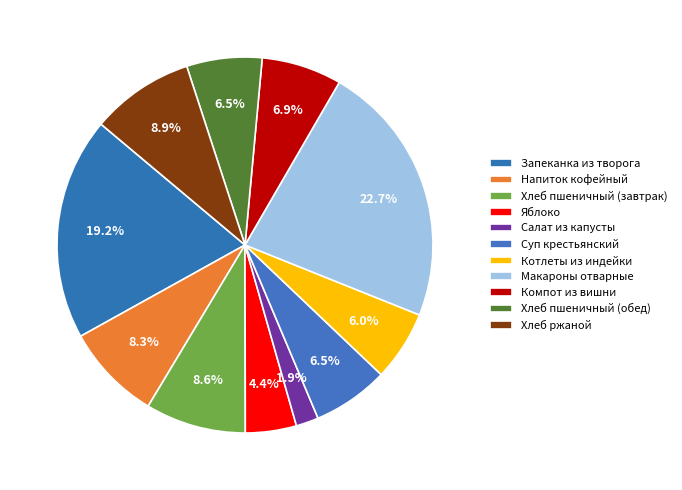

How many segments does this pie chart have?

11